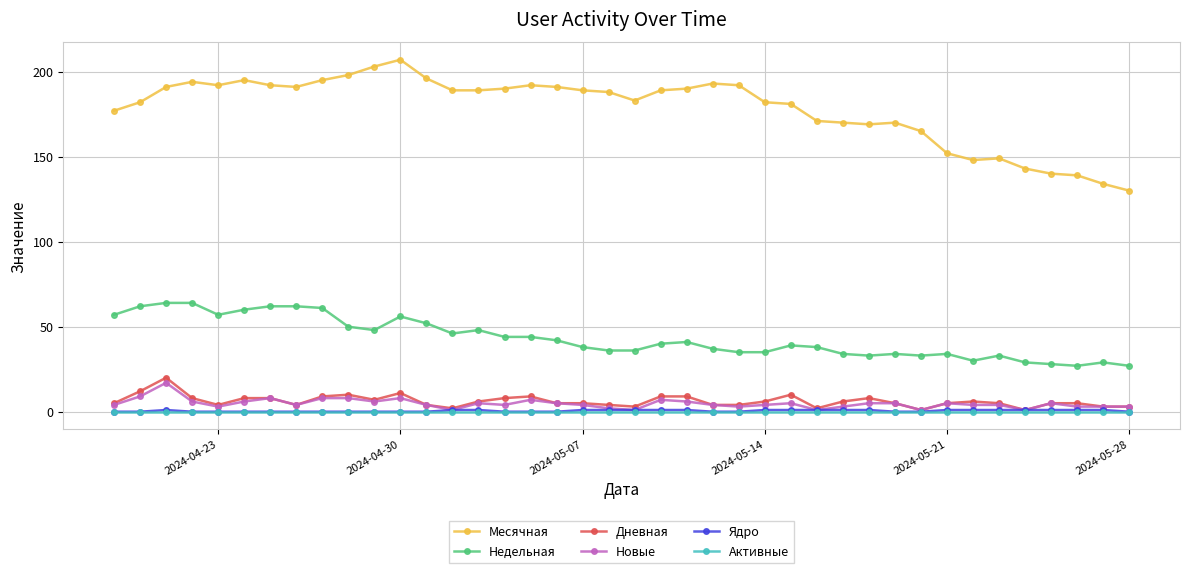

True or false: Недельная and Новые intersect in this chart.

False